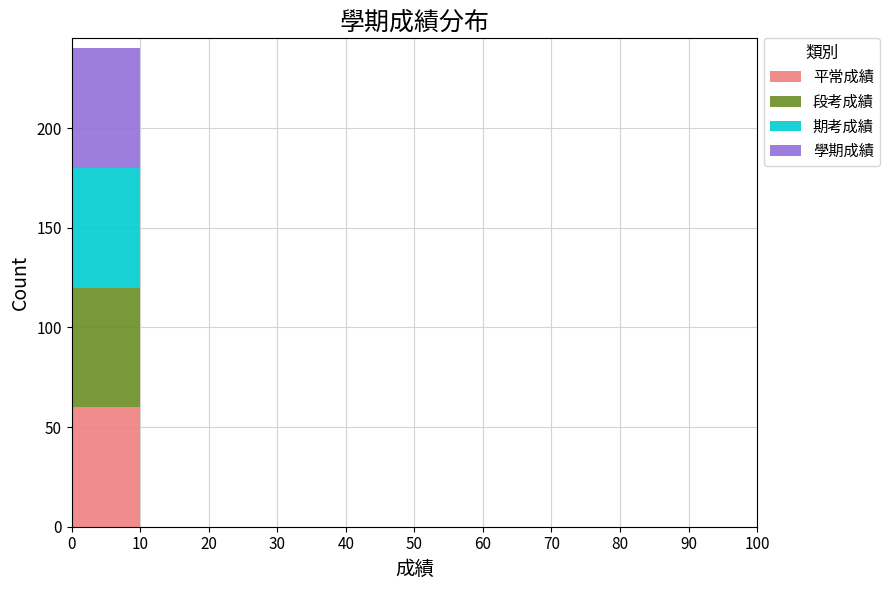

Which range on the x-axis has the tallest stacked bar (by total height)?

0 to 10